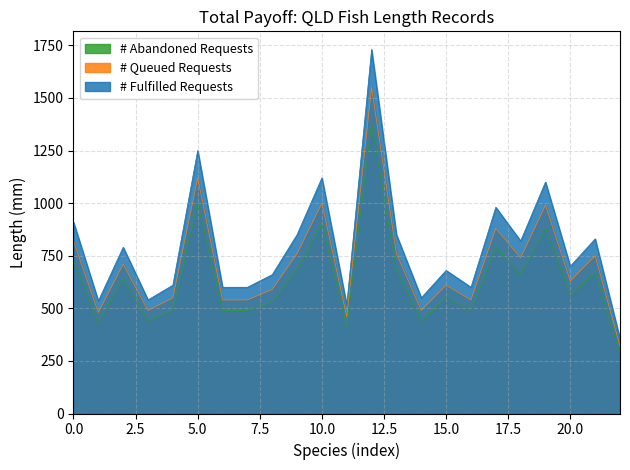

What is the value of the # Abandoned Requests point at the 11th from the left?

900